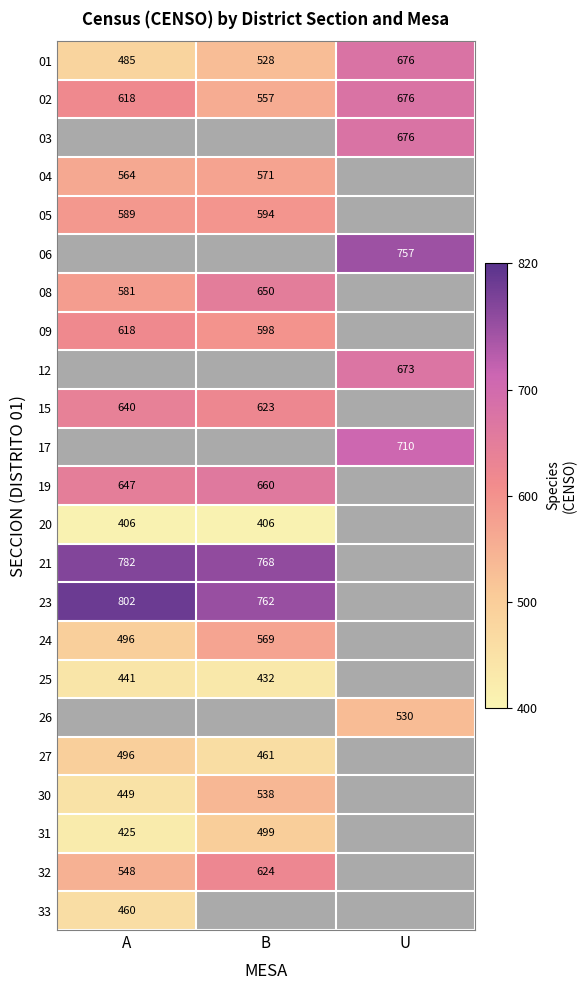

The value of 31 at B is 499. True or false?

True